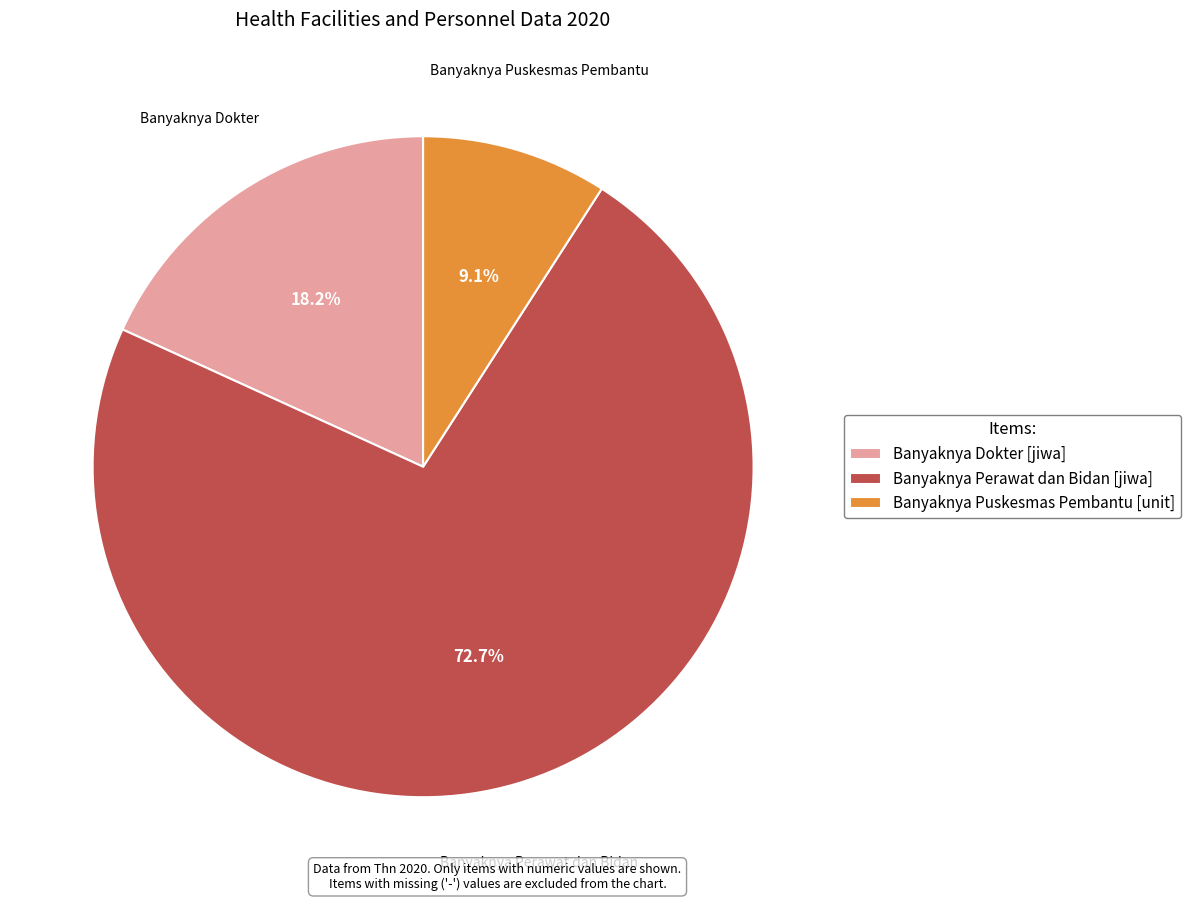

Do Banyaknya Dokter [jiwa] and Banyaknya Puskesmas Pembantu [unit] together represent more than half of the pie?

No